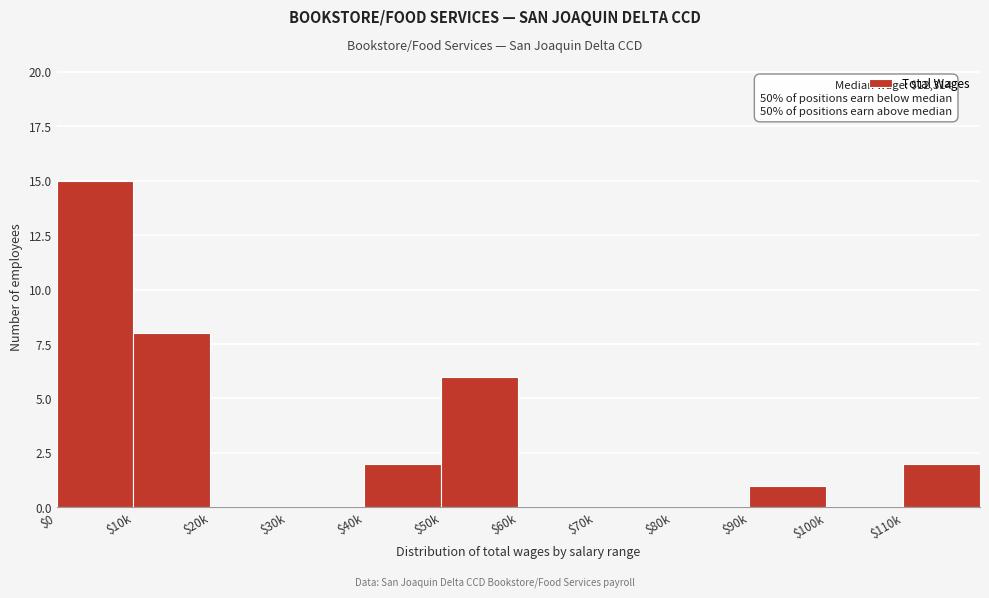

The chart shows a value of 0 at $20k. True or false?

True